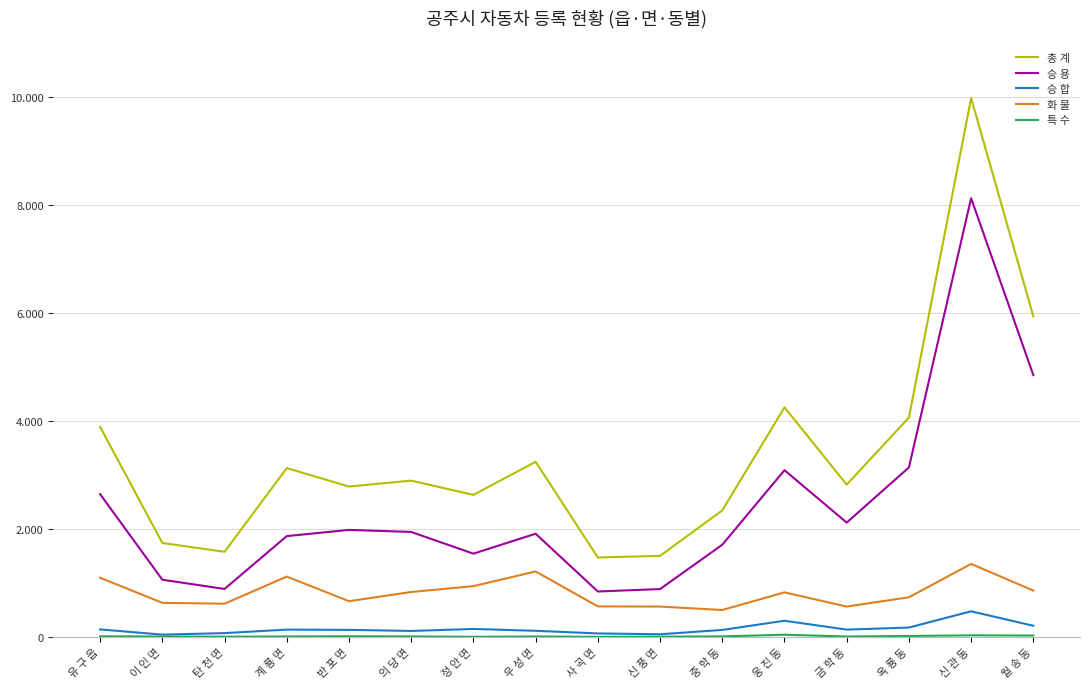

What position from the left is 월 송 동?

16